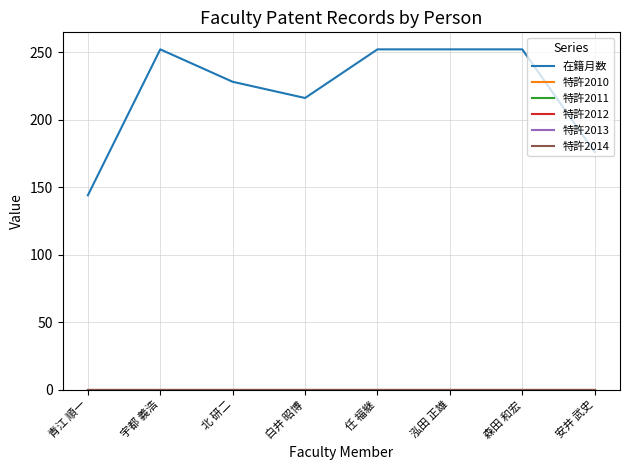

Does the chart display data point markers on the line(s)?

No